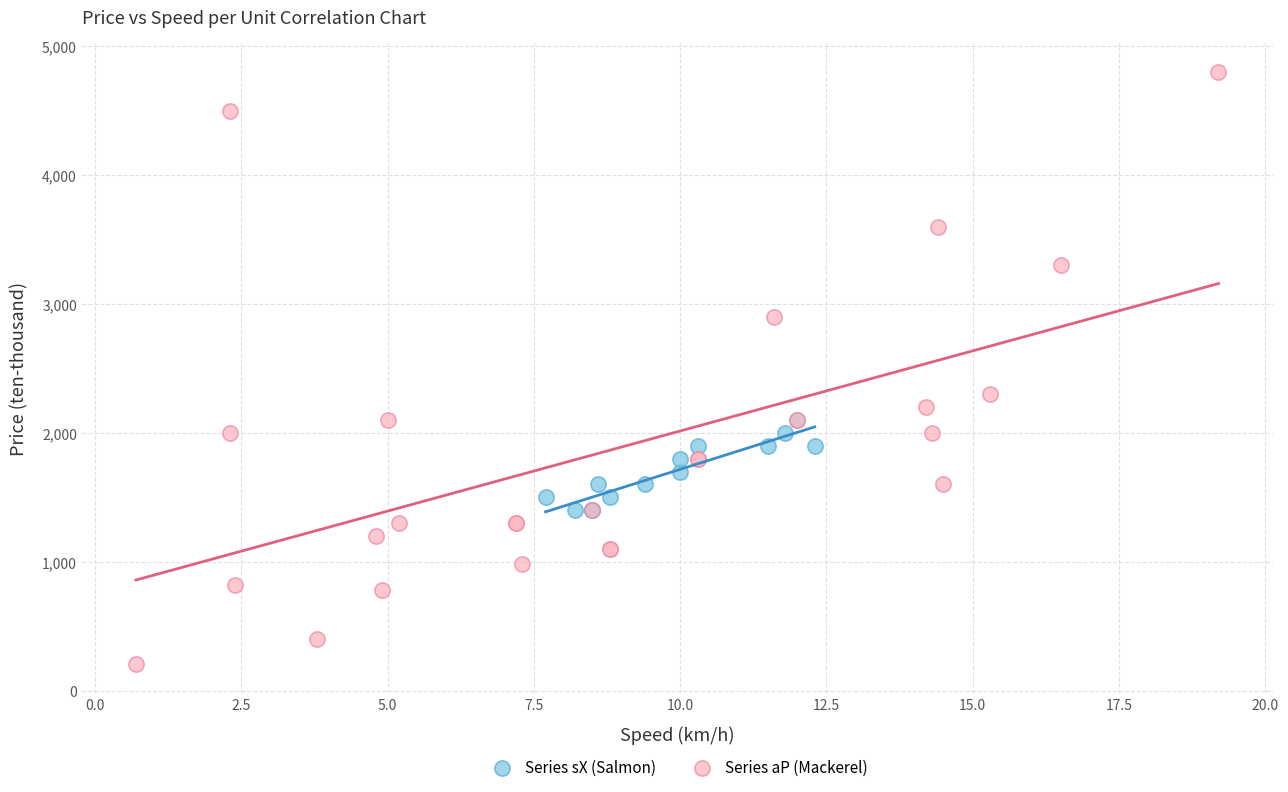

Which series contains the highest Y value?

Series aP (Mackerel)